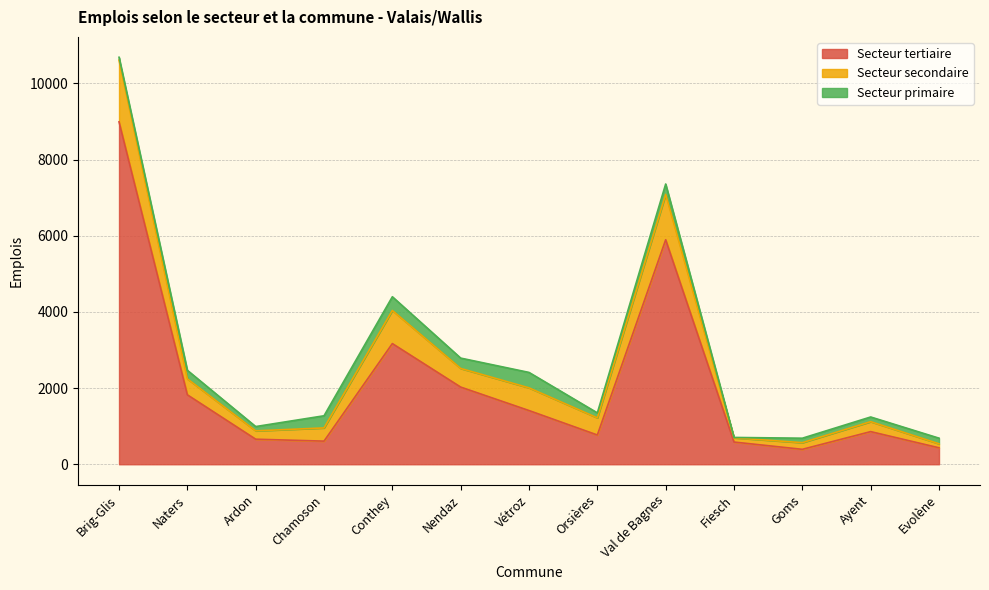

How many values in the Secteur tertiaire series exceed 857?

6